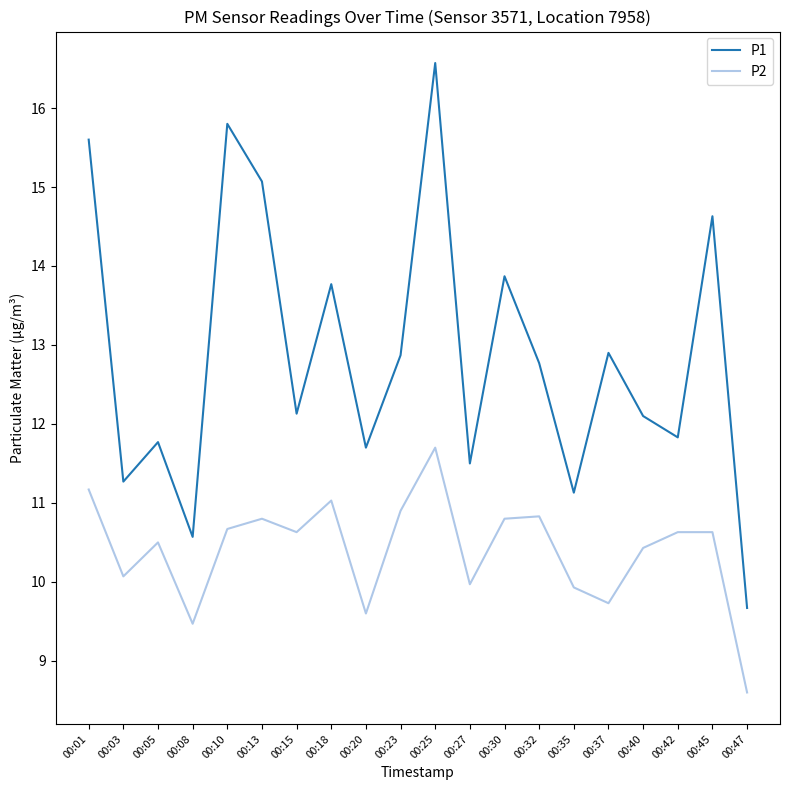

True or false: P1 has a value of 13.9 at 00:30.

True